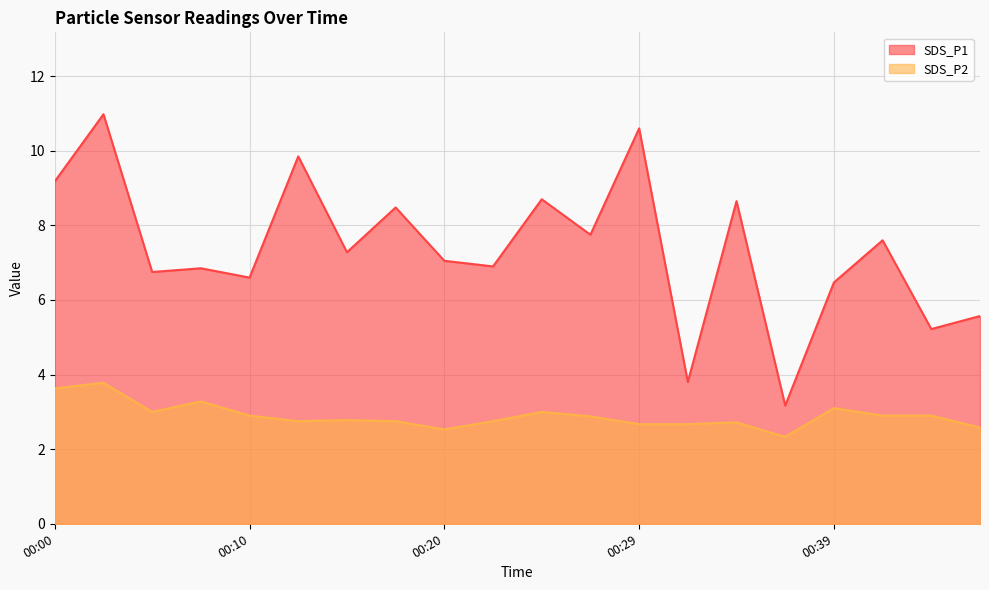

Which series has the widest spread of values?

SDS_P1